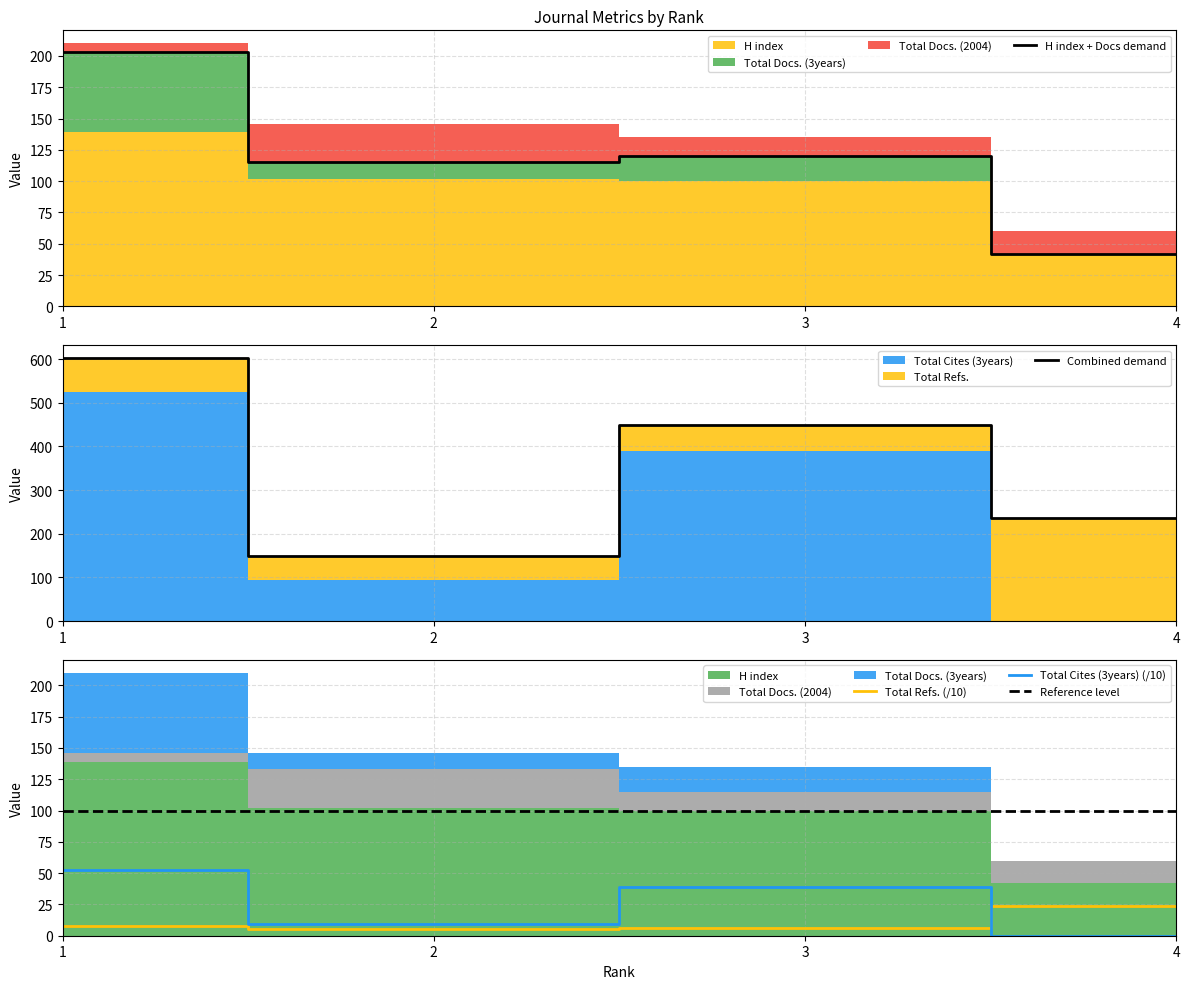

At which label does H index + Docs demand first exceed 120?

1